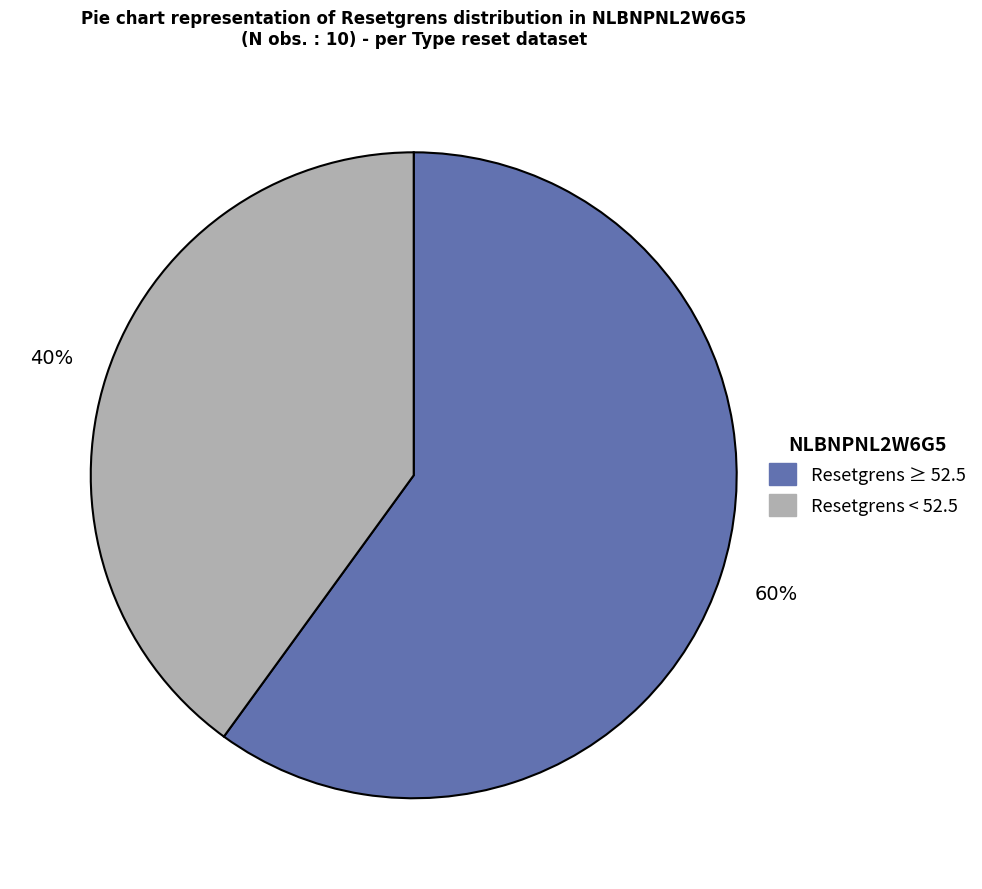

To the nearest percent, what is the average slice percentage?

50%